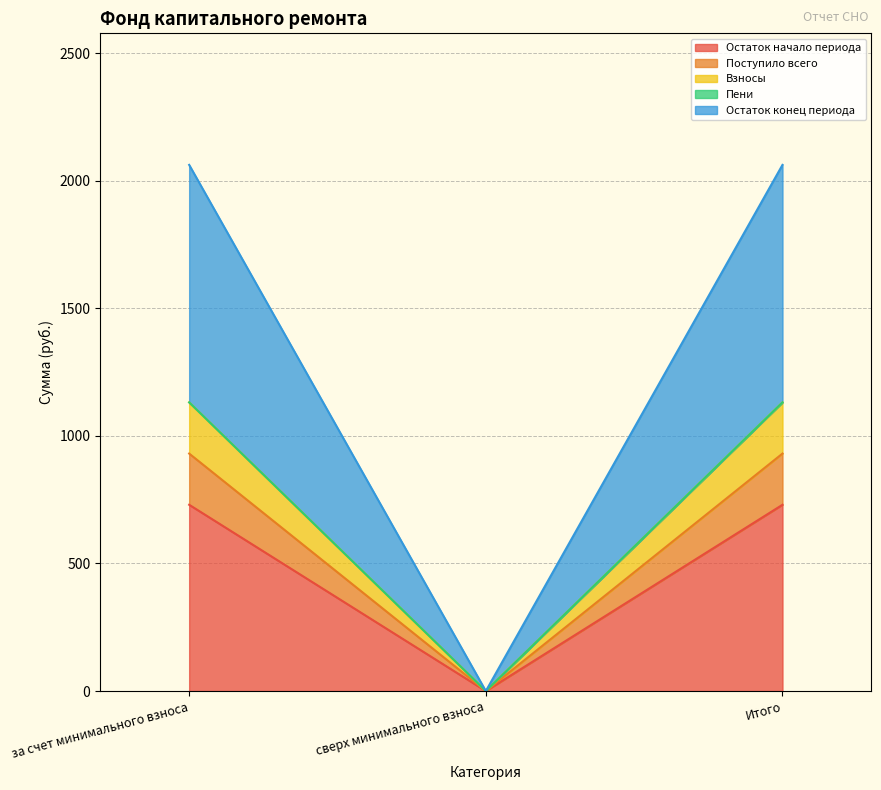

What is the highest value of the Остаток начало периода series?

730.0